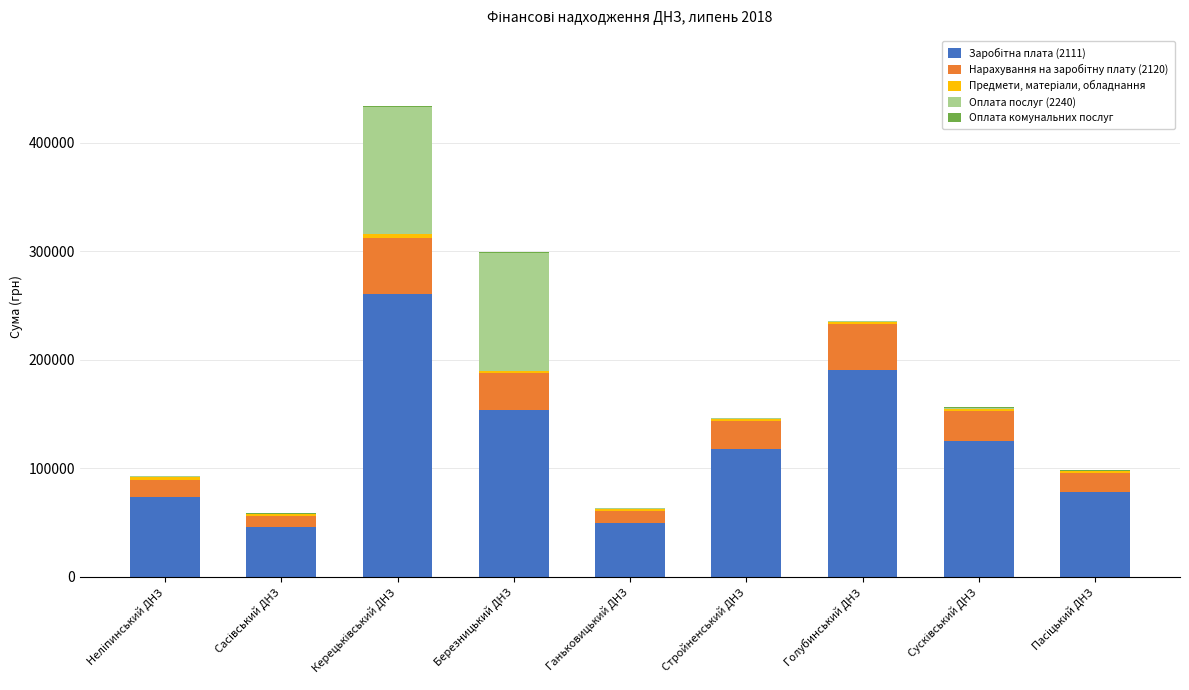

Rank the series at Ганьковицький ДНЗ from lowest to highest value.

Оплата комунальних послуг, Оплата послуг (2240), Предмети, матеріали, обладнання, Нарахування на заробітну плату (2120), Заробітна плата (2111)